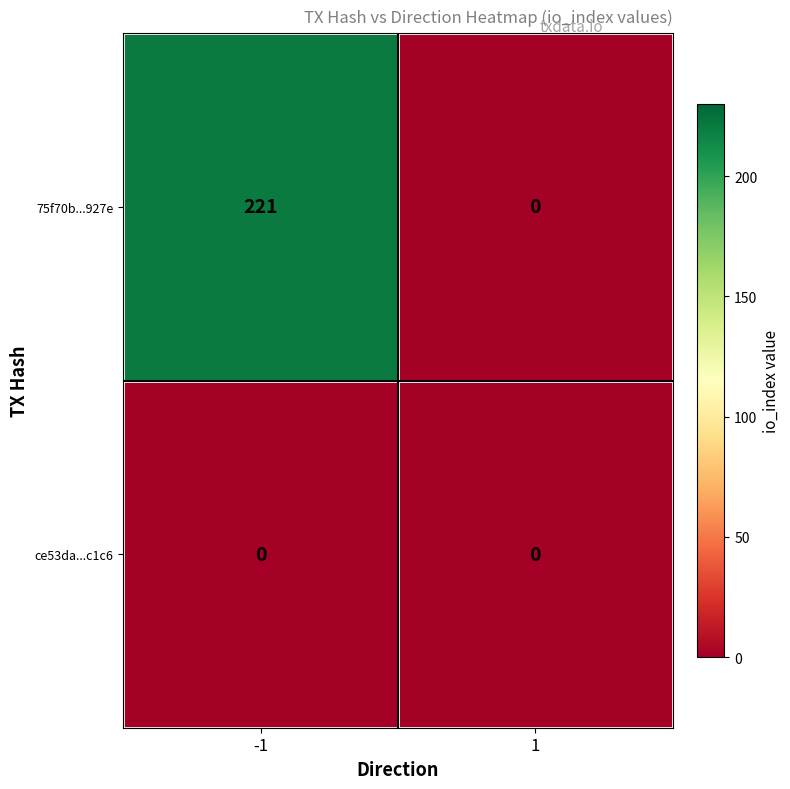

What is the difference between the maximum and minimum values in the 75f70b...927e series?

221